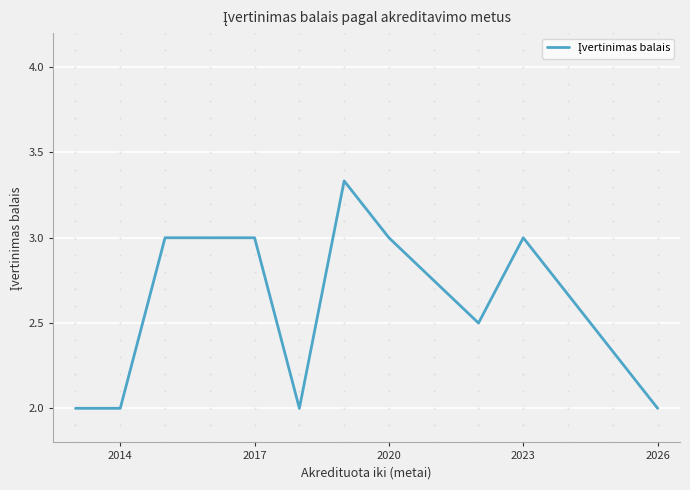

What is the difference between the maximum and minimum values?

1.3